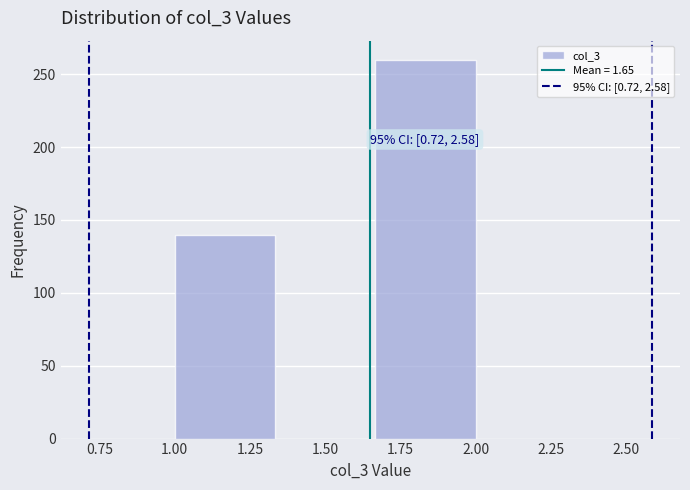

Over which range of the x-axis is the bar tallest?

1.65 to 2.00